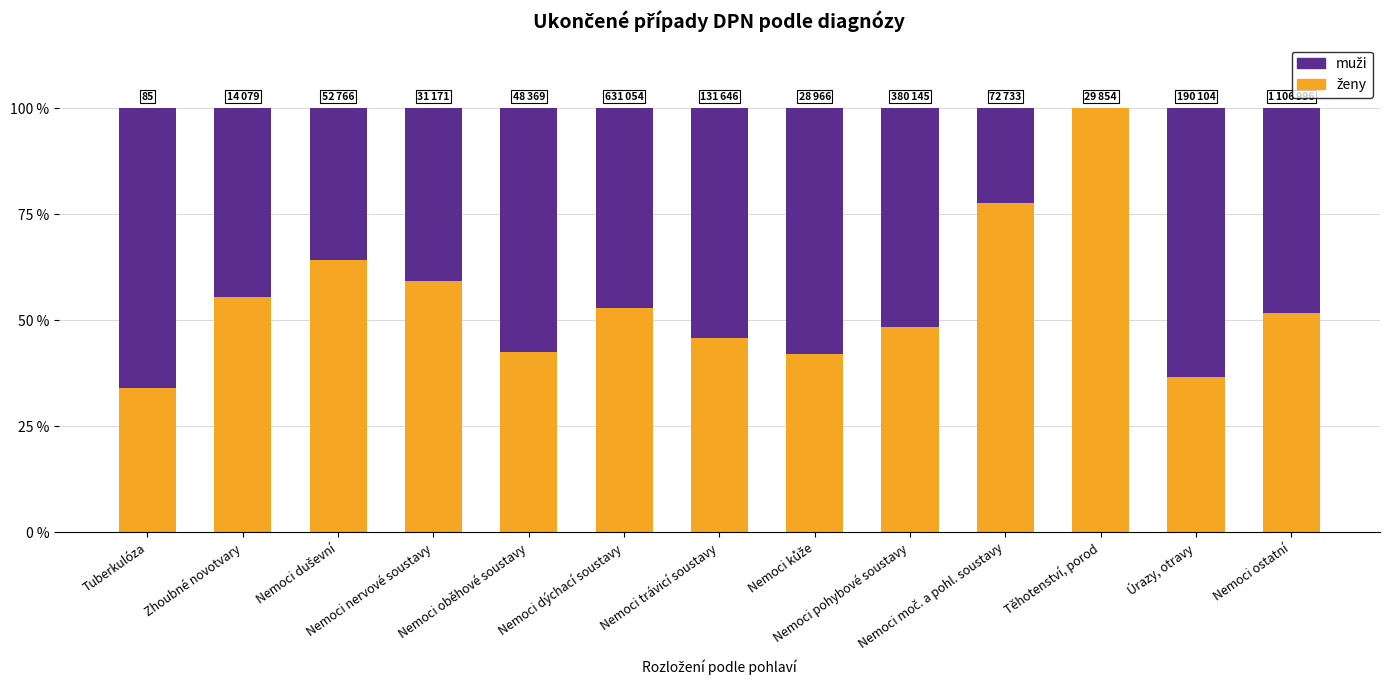

Does the chart contain stacked bars?

Yes